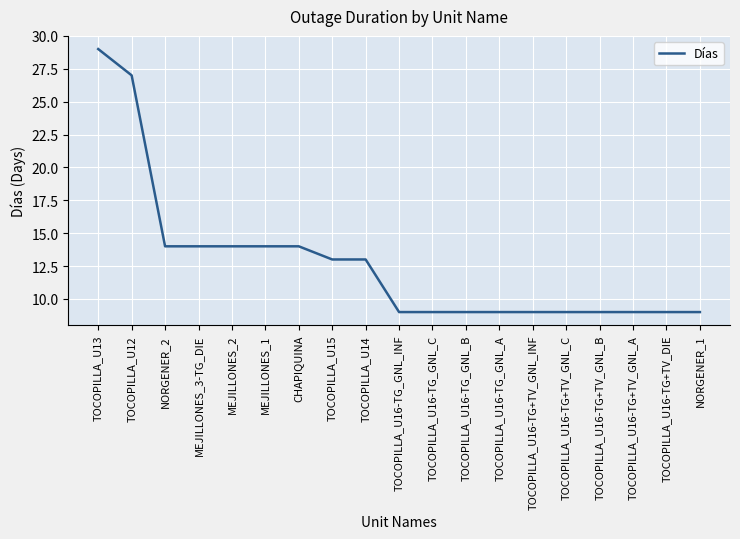

Read the value at TOCOPILLA_U13.

29